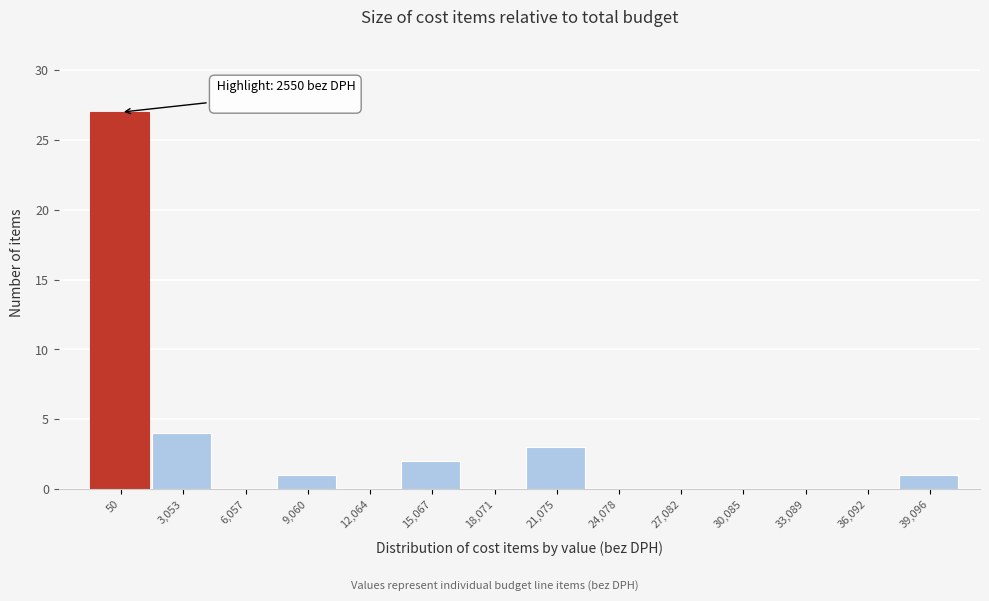

Reading right to left, list all the values displayed in this chart.

39,096=1	36,092=0	33,089=0	30,085=0	27,082=0	24,078=0	21,075=3	18,071=0	15,067=2	12,064=0	9,060=1	6,057=0	3,053=4	50=27